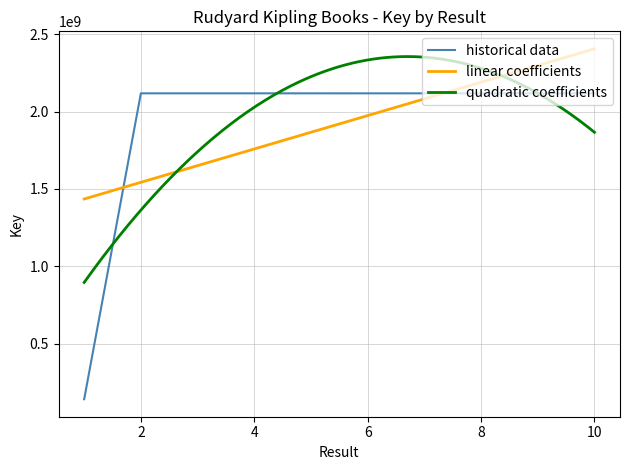

The value of historical data at 6 is 3480983205. True or false?

False